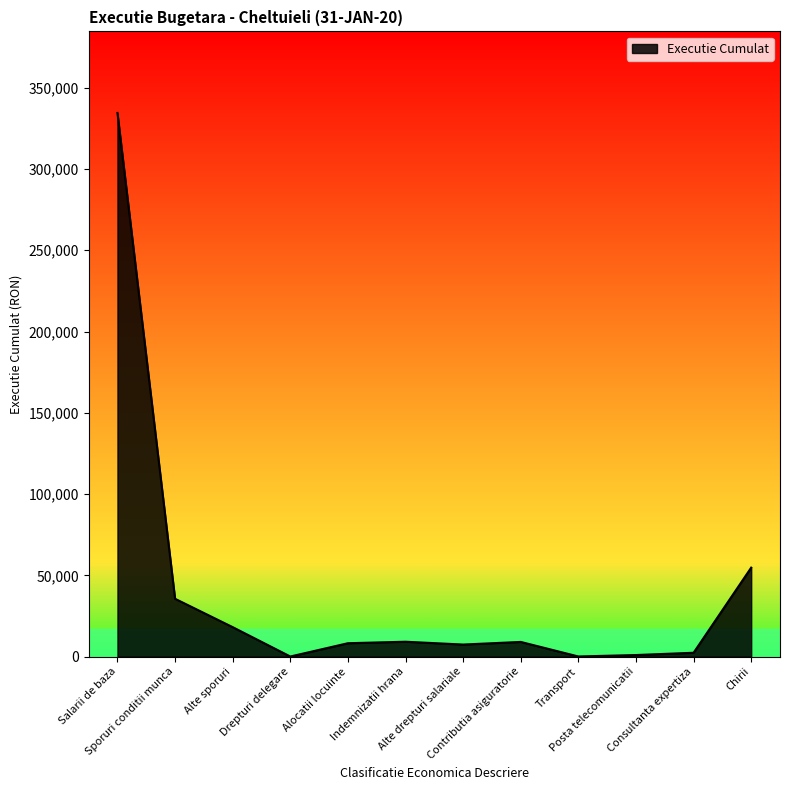

What is the greatest value displayed?

334477.0